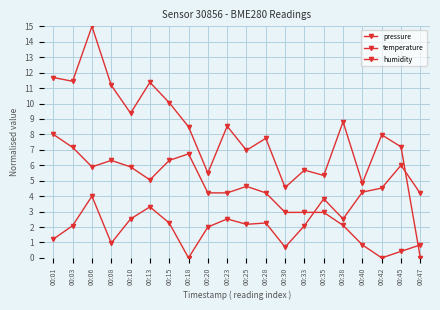

How many lines are shown in the chart?

3